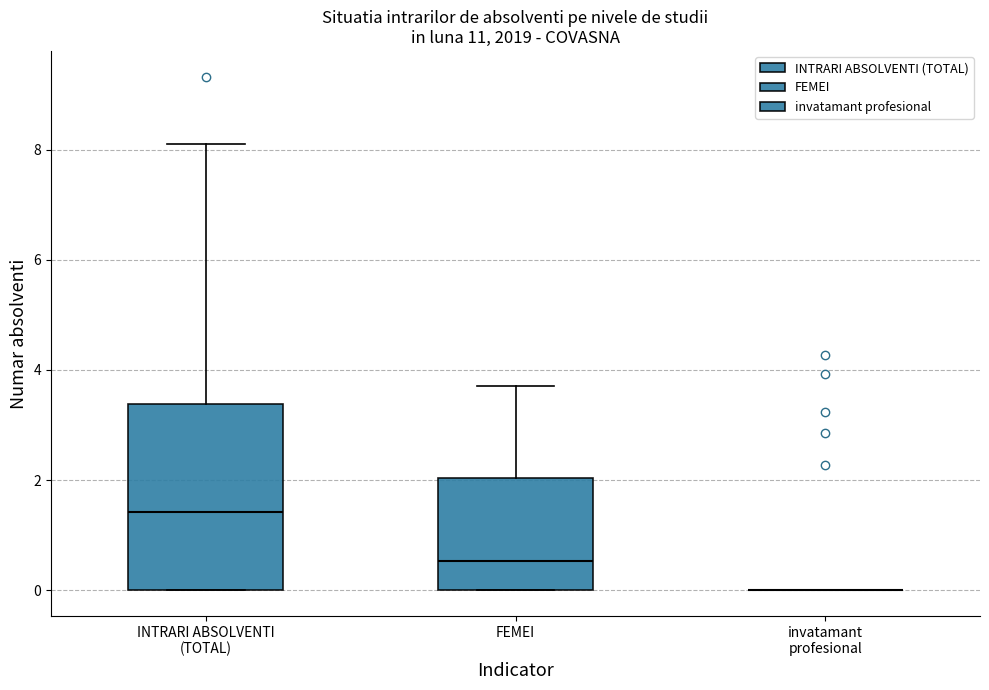

Where does the median line of the box for FEMEI sit on the y-axis? The values are not printed on the chart, so give them approximately, as read against the axis.

0.6